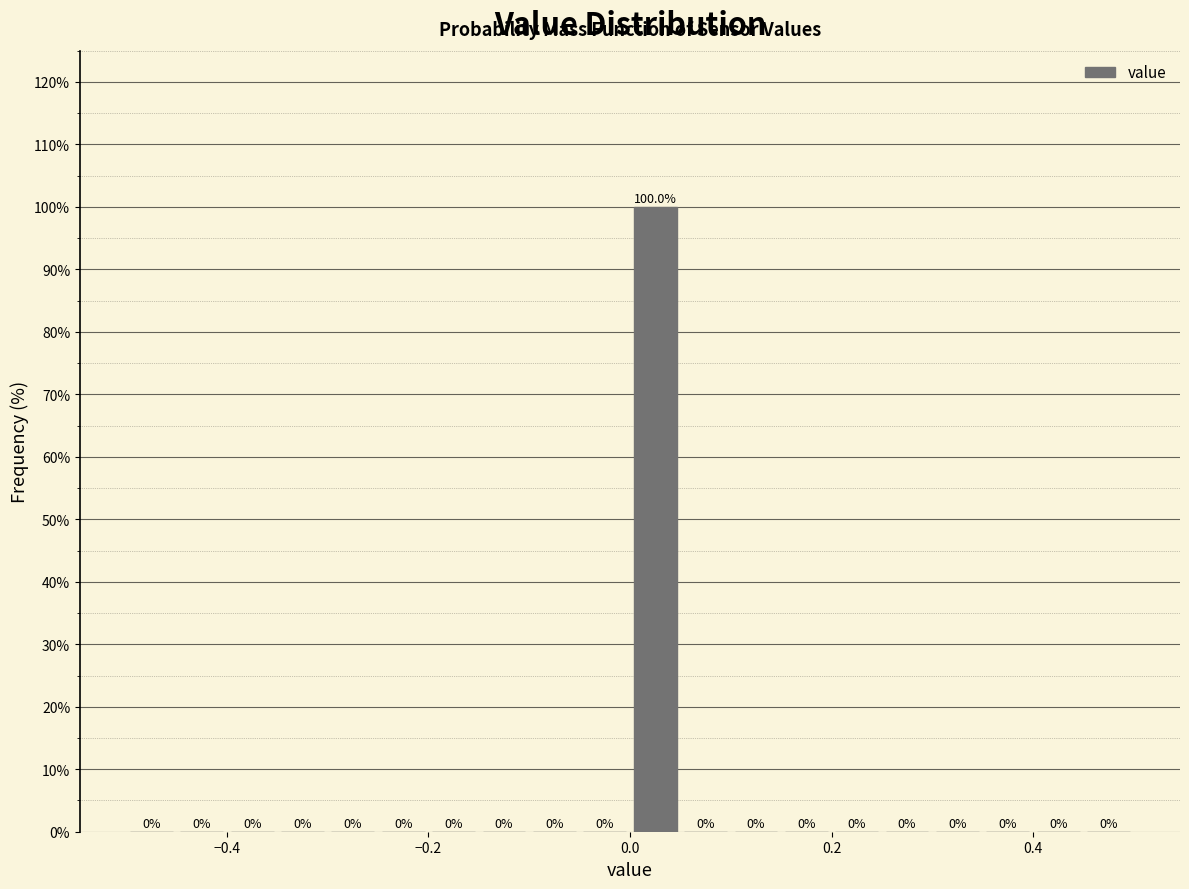

Around what value on the x-axis is the tallest bar? Give the approximate position of its centre, as read against the axis.

0.02